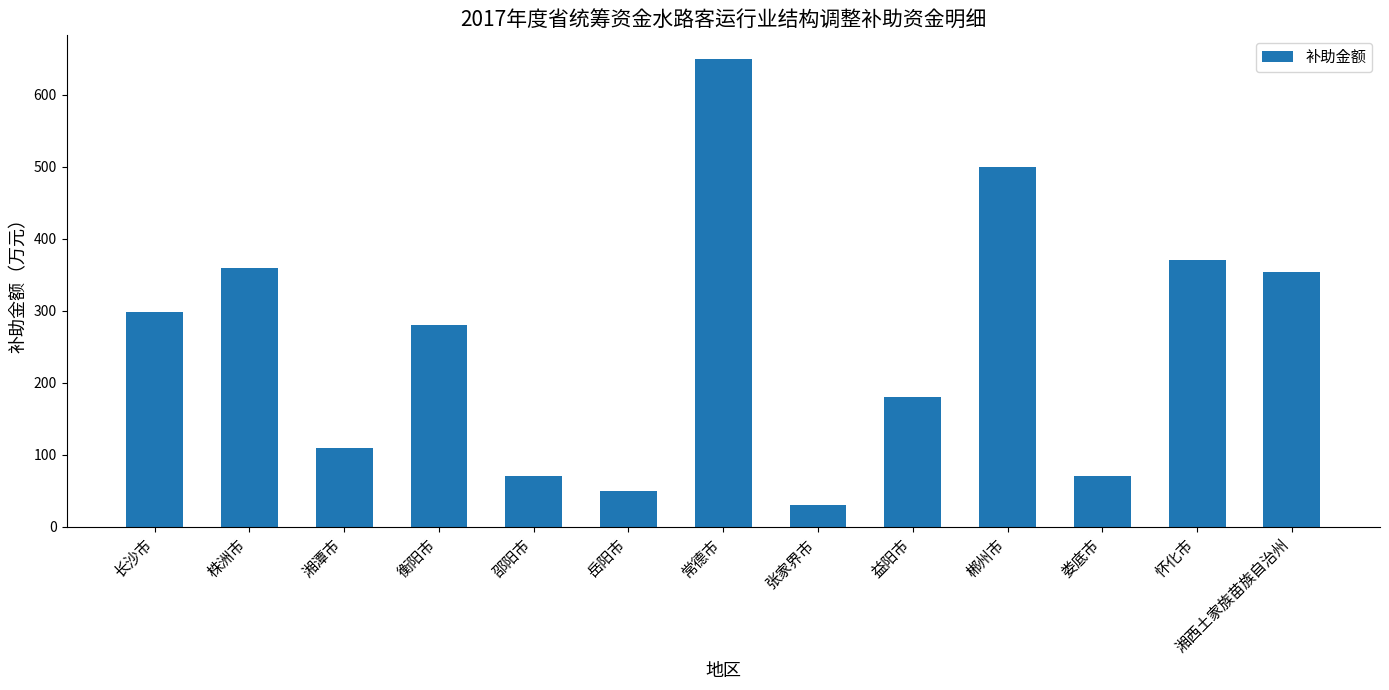

How many distinct data groups are displayed?

1